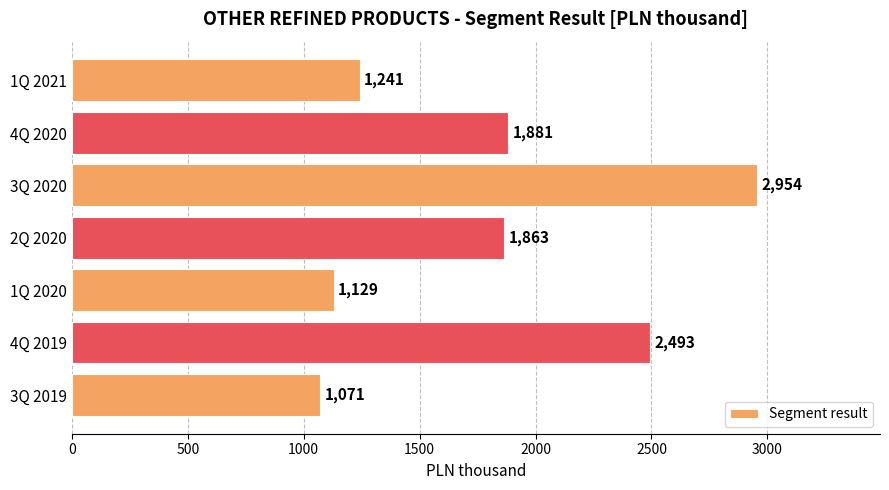

What is the change in value from 3Q 2020 to 1Q 2021?

-1713